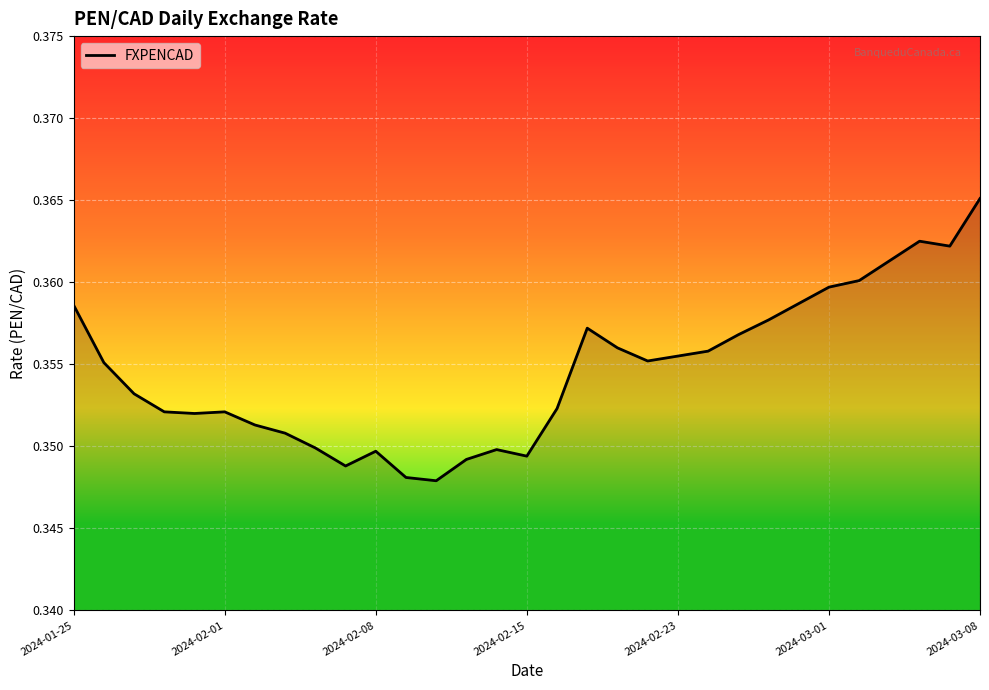

Is this an area chart (filled region under the line)?

Yes